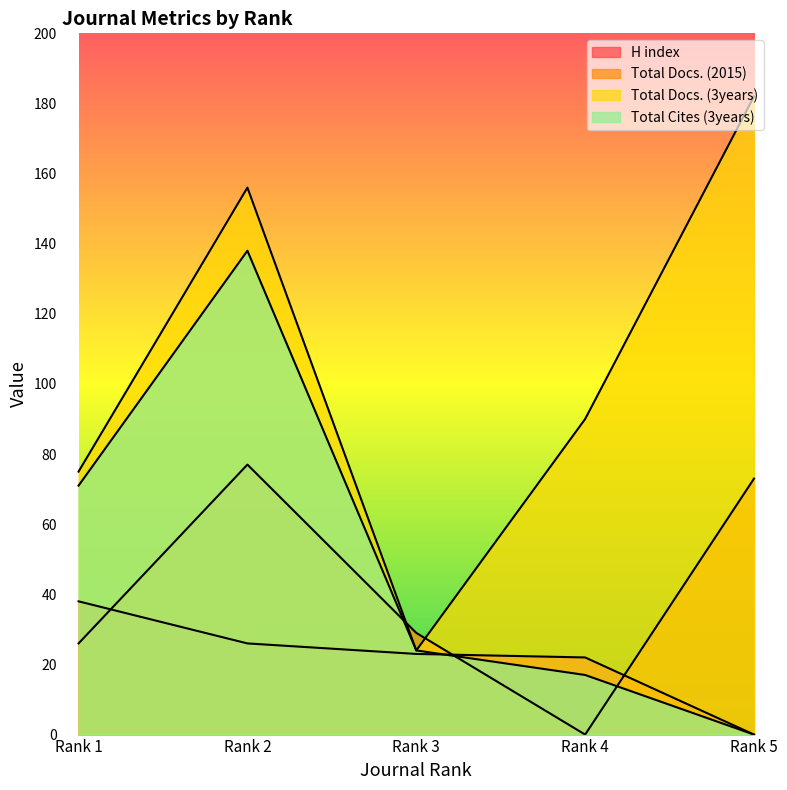

Which series changed the most between Rank 1 and Rank 4?

Total Cites (3years)